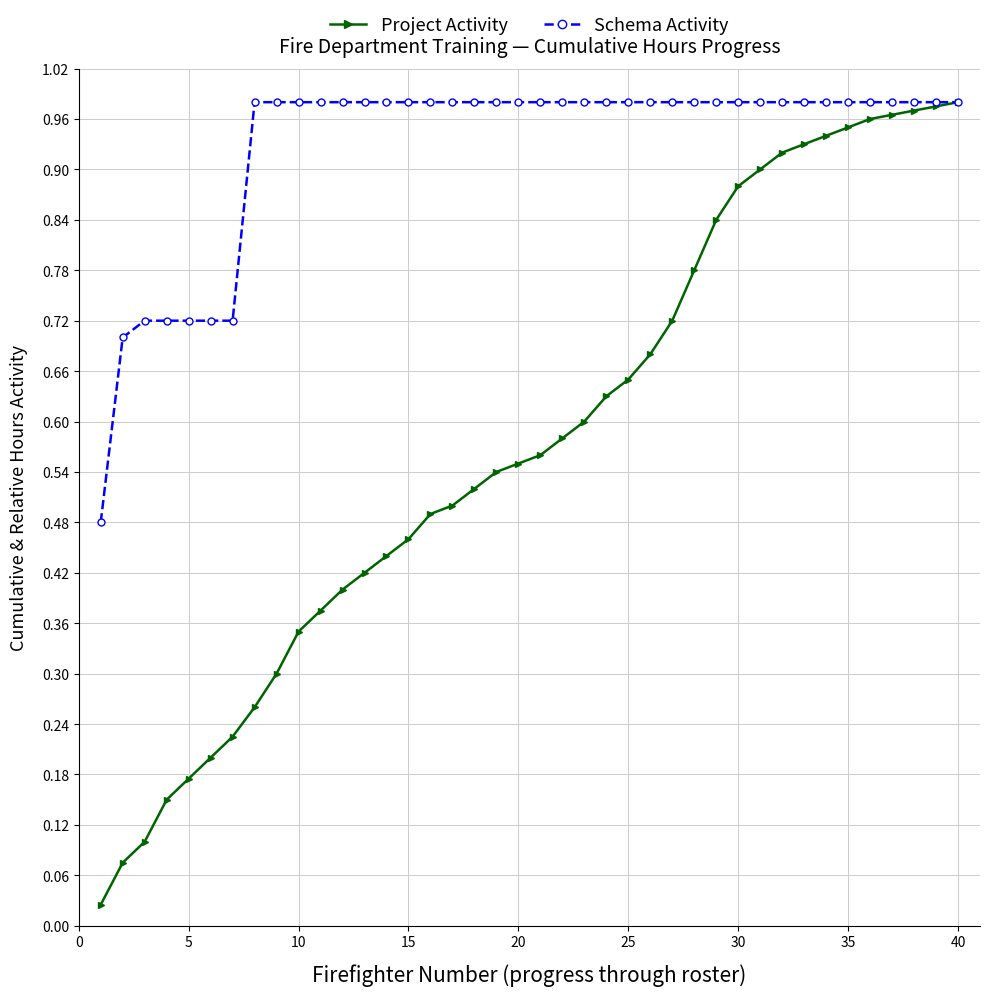

How many distinct data groups are displayed?

2